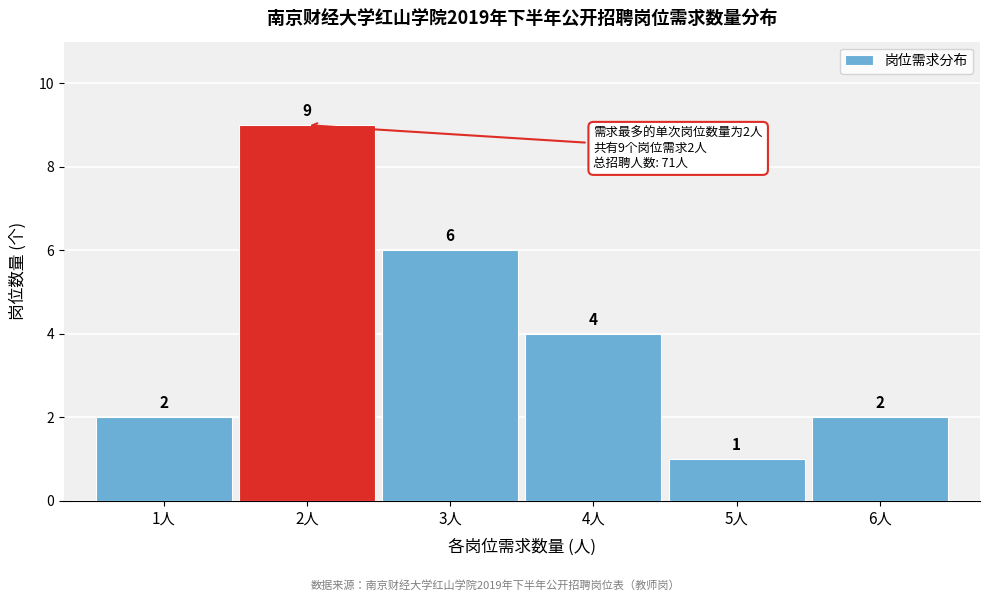

Reading right to left, extract all data points from this chart.

6人=2	5人=1	4人=4	3人=6	2人=9	1人=2